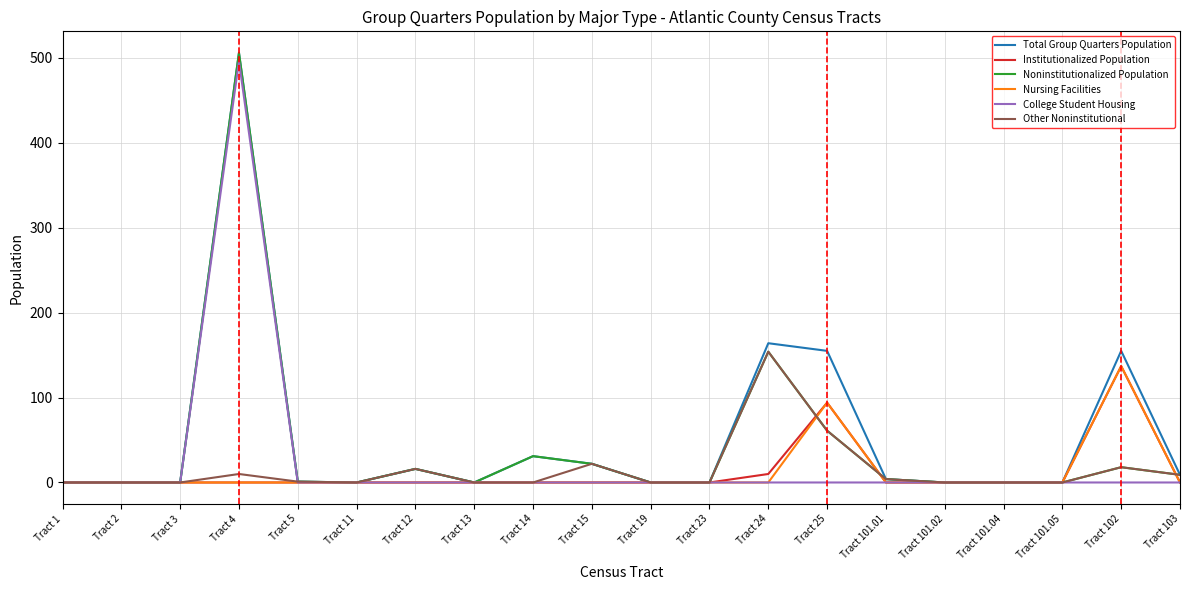

How many lines are shown in the chart?

6